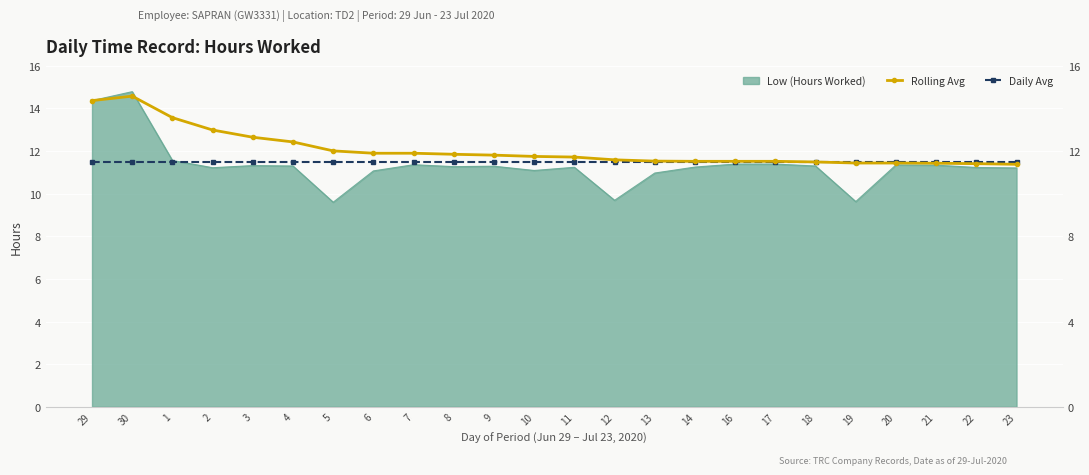

Rank the categories by Daily Avg value from lowest to highest.

29, 30, 1, 2, 3, 4, 5, 6, 7, 8, 9, 10, 11, 12, 13, 14, 16, 17, 18, 19, 20, 21, 22, 23